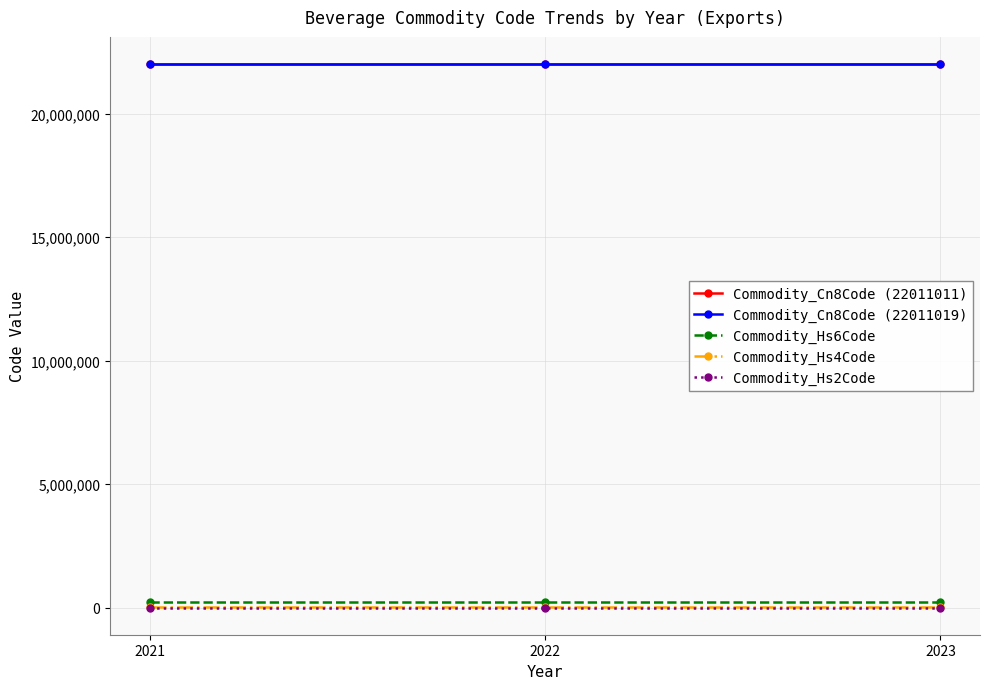

The value of Commodity_Cn8Code (22011019) at 2022 is 15394854. True or false?

False